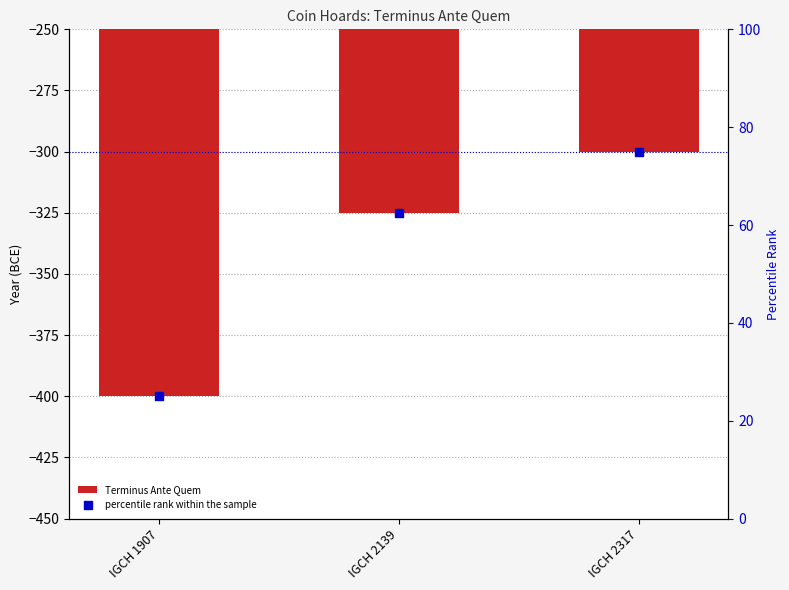

Which series contains the lowest Y value?

Terminus Ante Quem